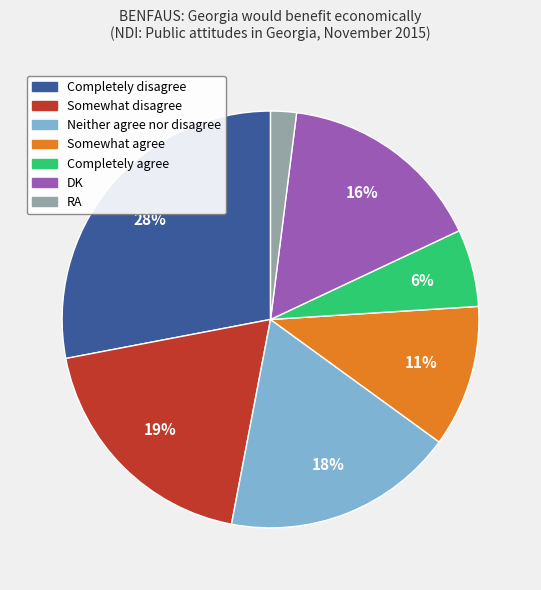

Which slice is the largest?

Completely disagree